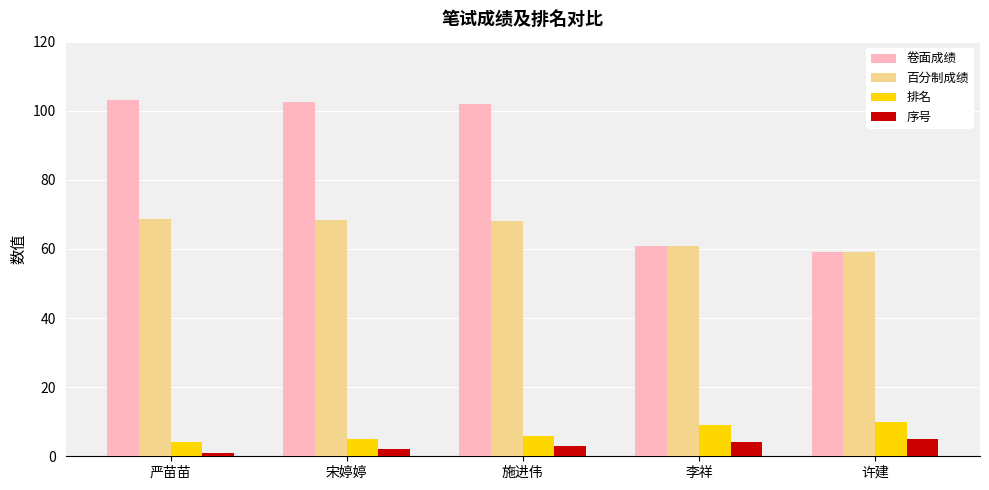

Which series has the widest spread of values?

卷面成绩